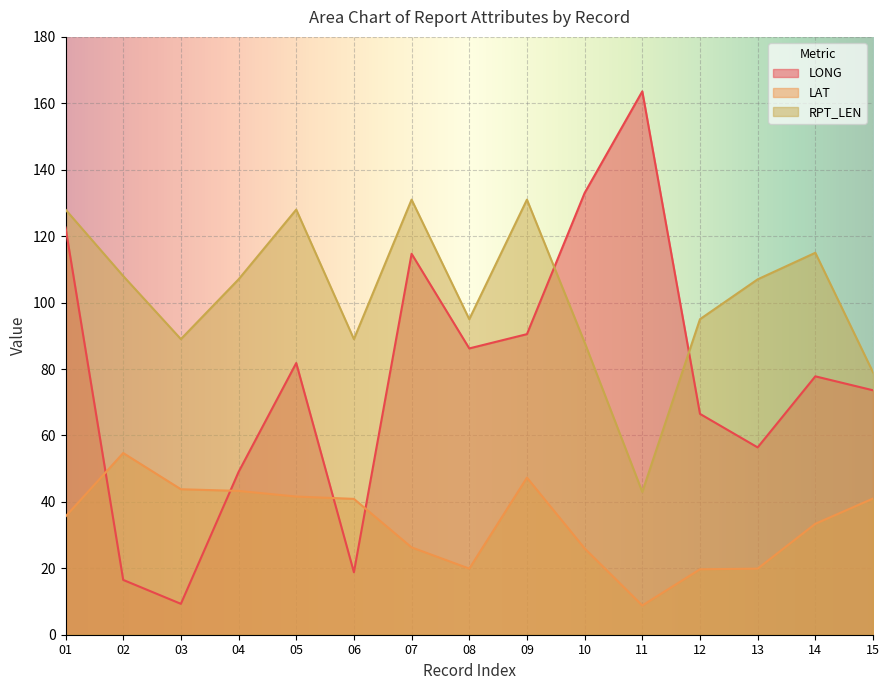

At how many categories does at least one series exceed 157?

1